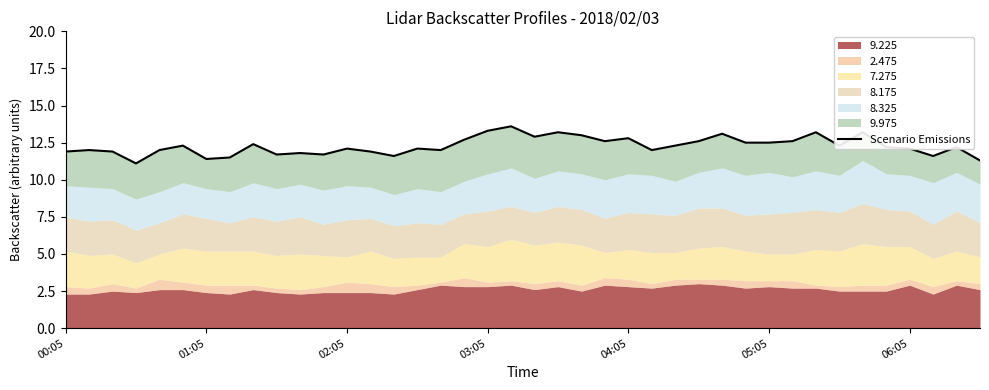

True or false: the data shows 4.6 at 39.

False